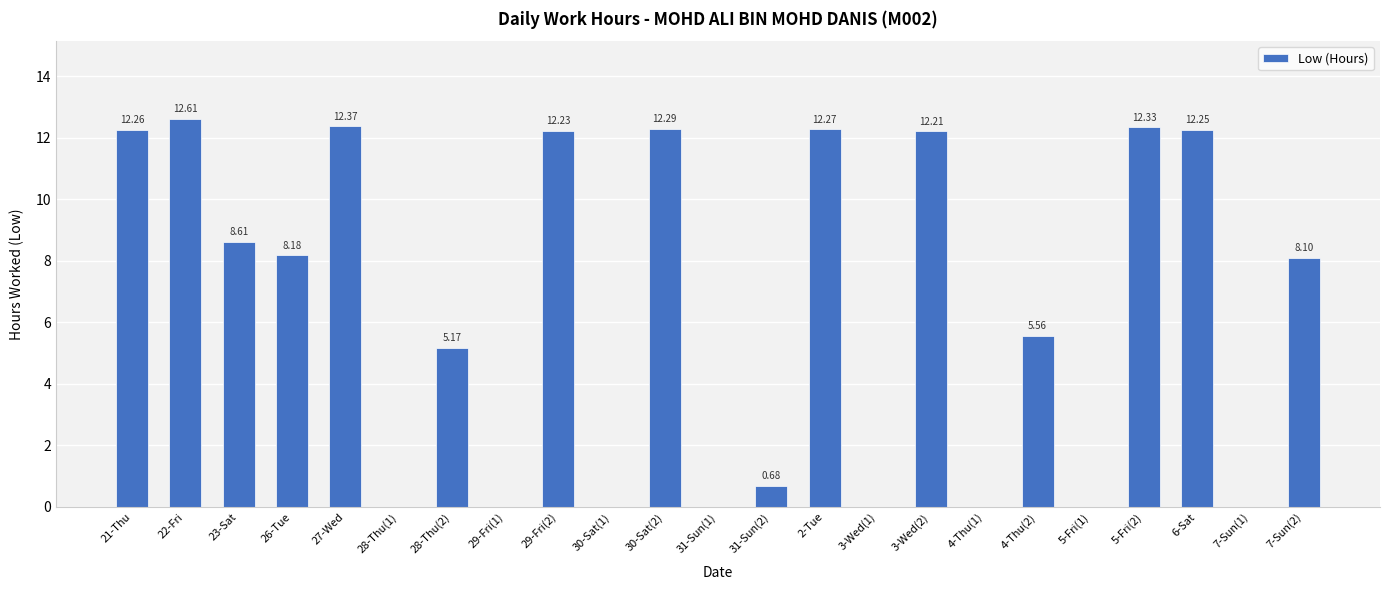

The value at 5-Fri(2) is 6.1. True or false?

False